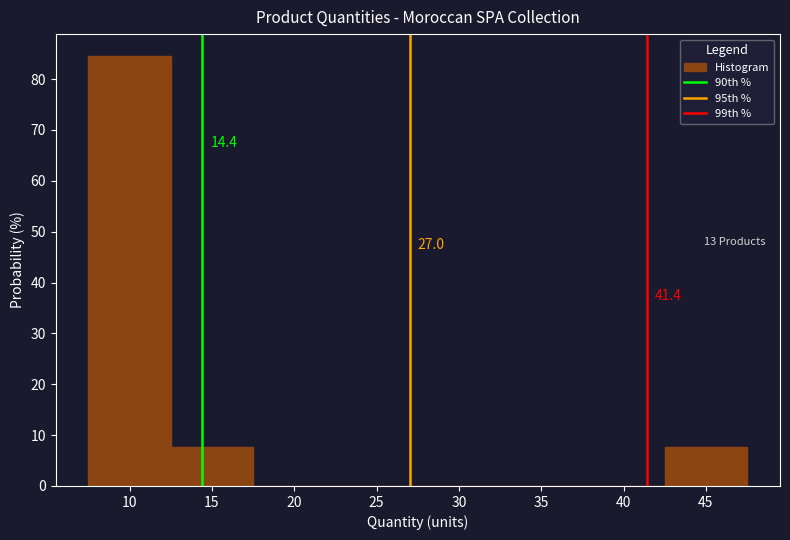

Over which range of the x-axis is the bar tallest?

7.5 to 12.5